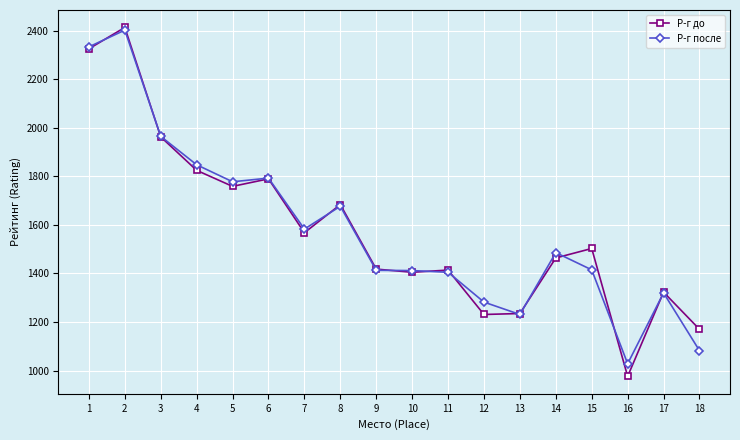

Is the value of Р-г до at 18 greater than the value of Р-г после at 2?

No